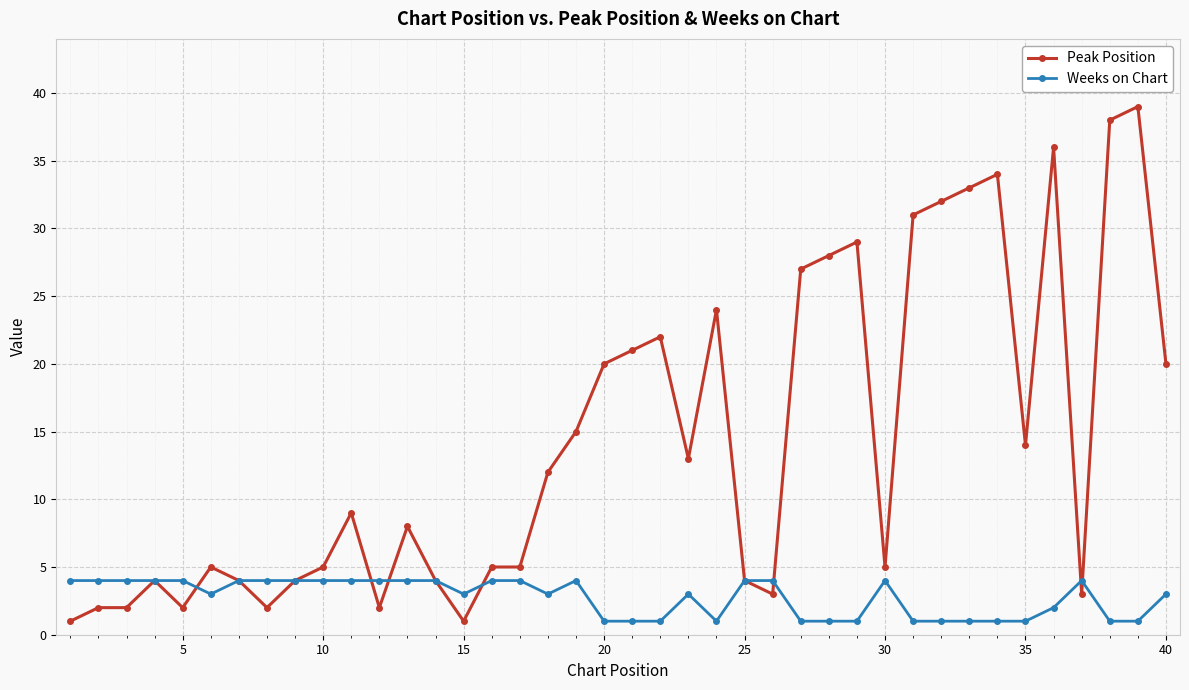

What is the value of the Weeks on Chart point at the 30th from the left?

4